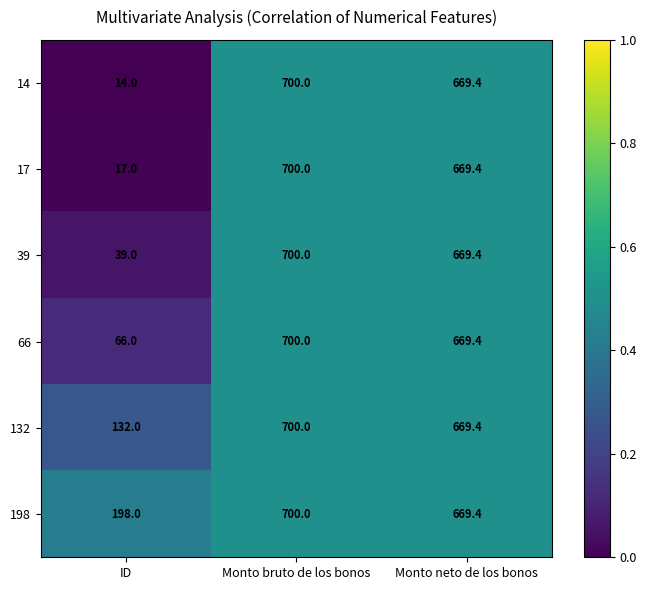

Reading right to left, what are all the values shown in this chart?

14: 669.4	700.0	14.0
17: 669.4	700.0	17.0
39: 669.4	700.0	39.0
66: 669.4	700.0	66.0
132: 669.4	700.0	132.0
198: 669.4	700.0	198.0